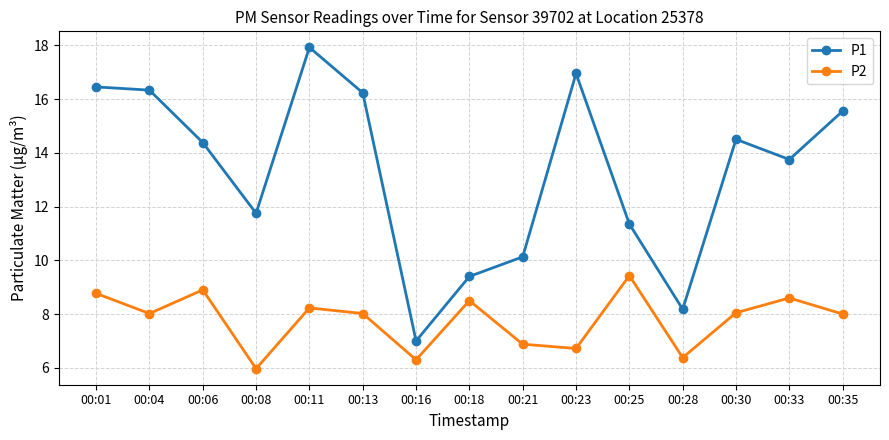

The P2 series shows 8.0 at 00:04. True or false?

True